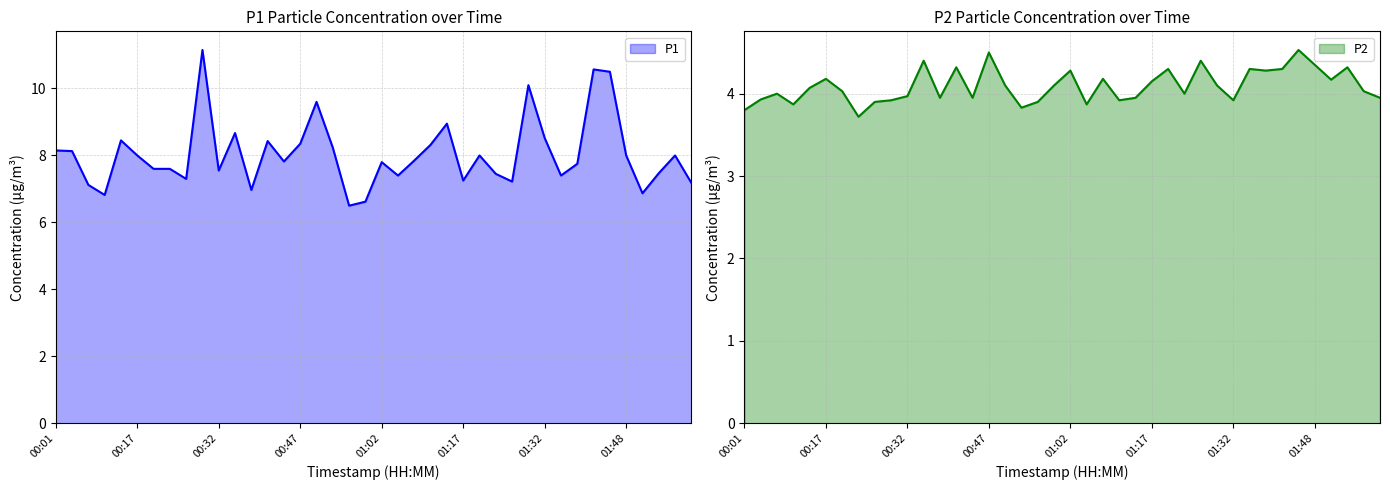

List the series in order of their overall mean, lowest first.

P2, P1